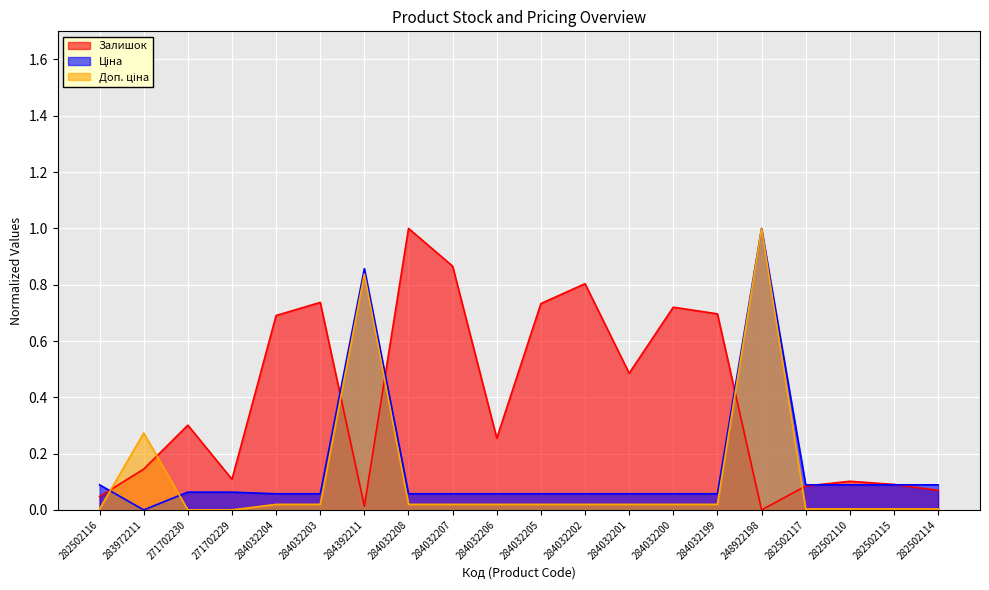

At which category does Доп. ціна reach its first local peak?

283972211